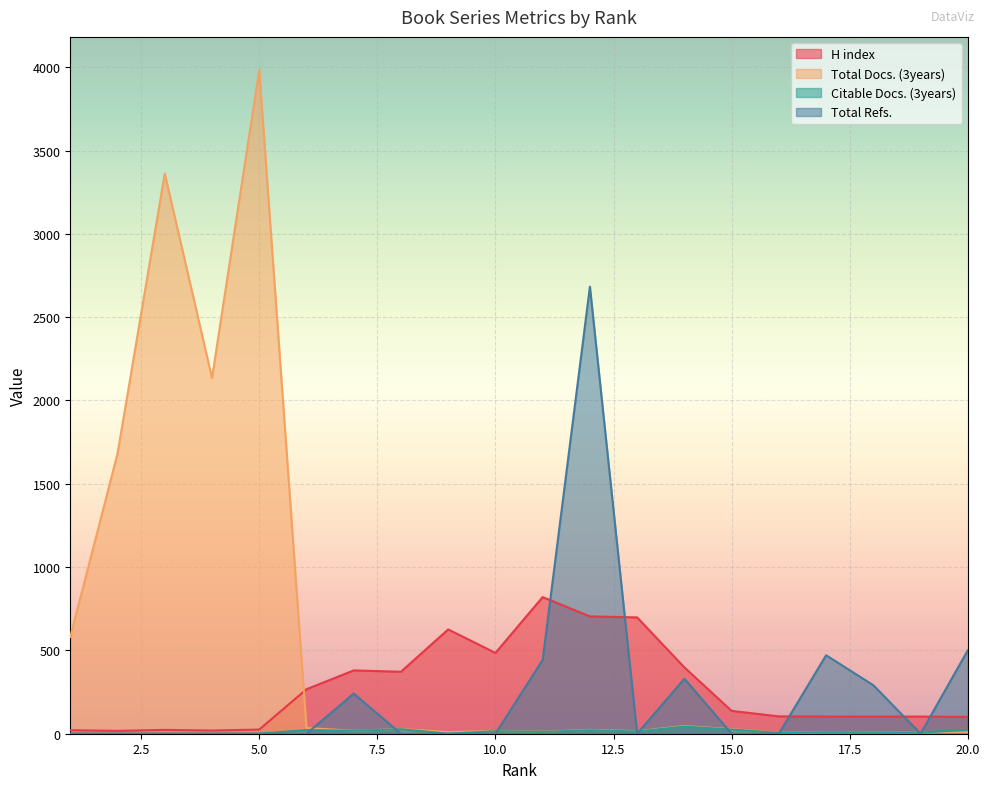

True or false: H index and Total Refs. intersect in this chart.

True